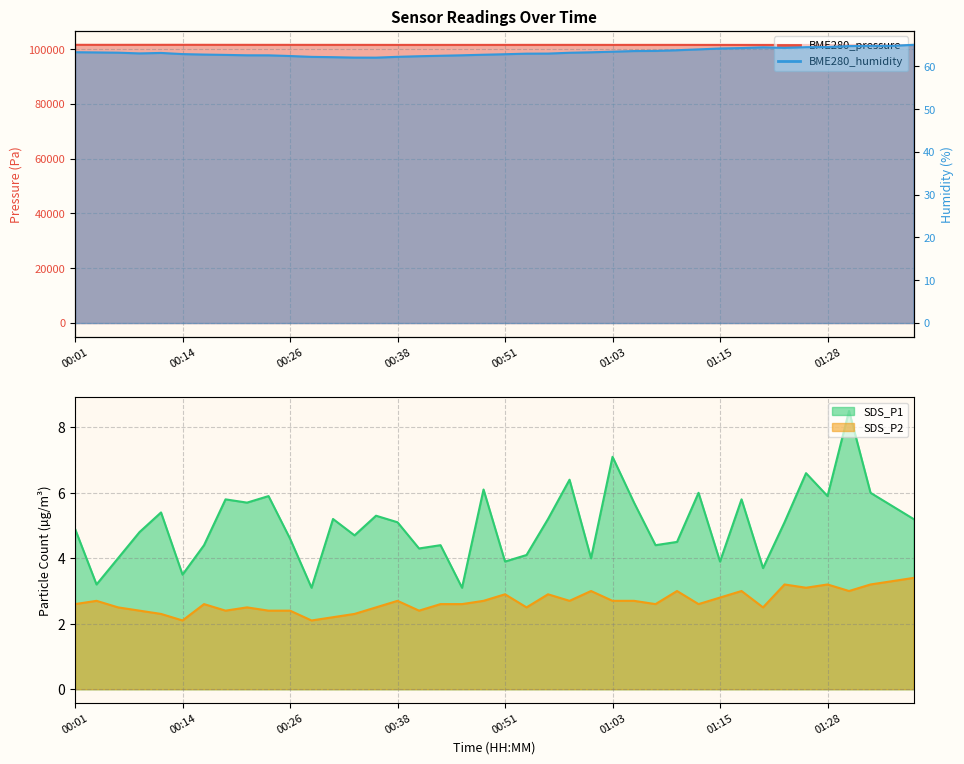

How many lines are shown in the chart?

4